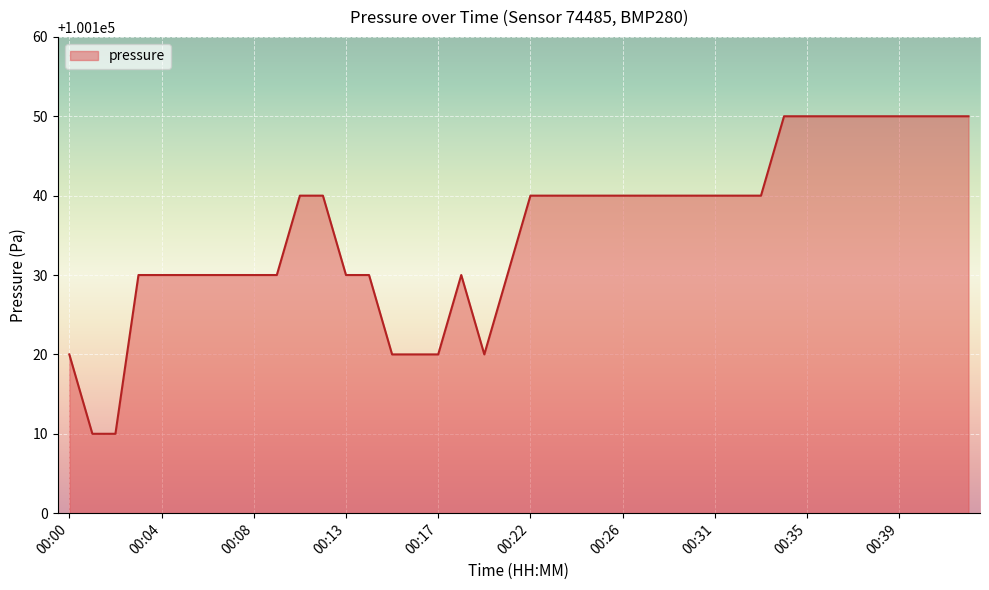

What is the maximum value shown in the chart?

100150